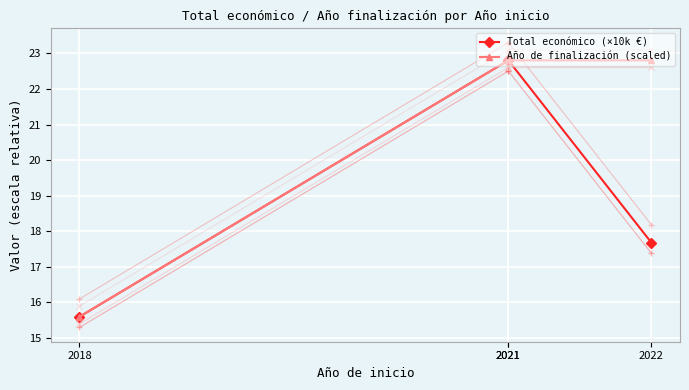

List the labels in order of Año de finalización (scaled) value, smallest first.

2018, 2021, 2021, 2022